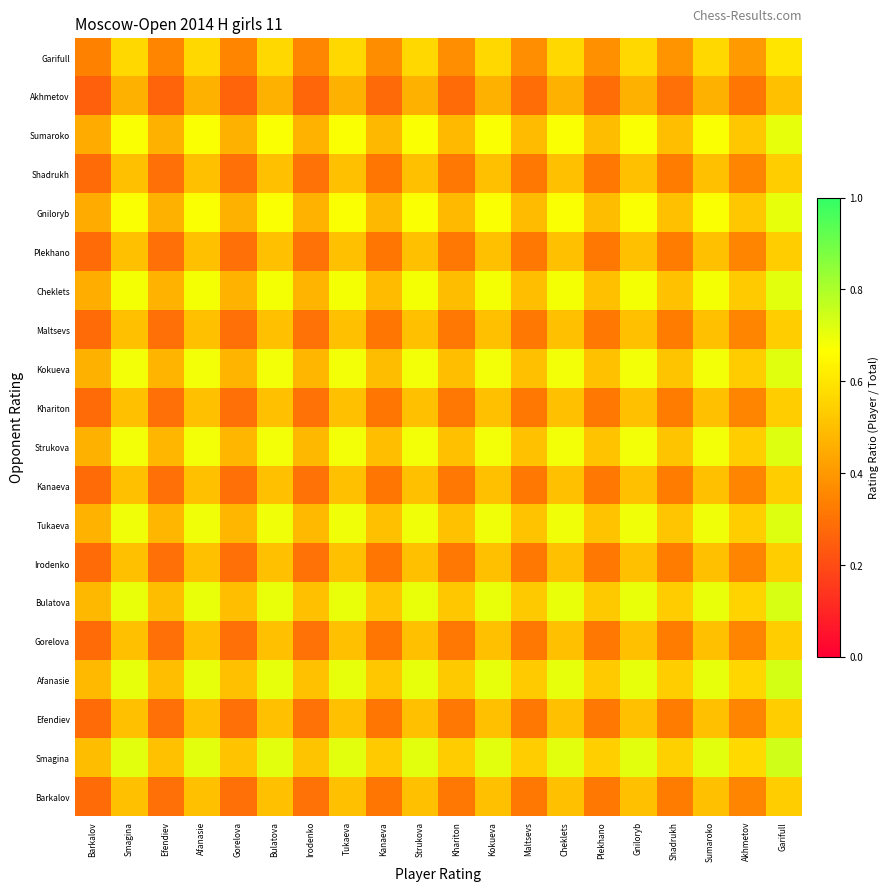

Which has a higher value, Smagina or Irodenko?

Smagina